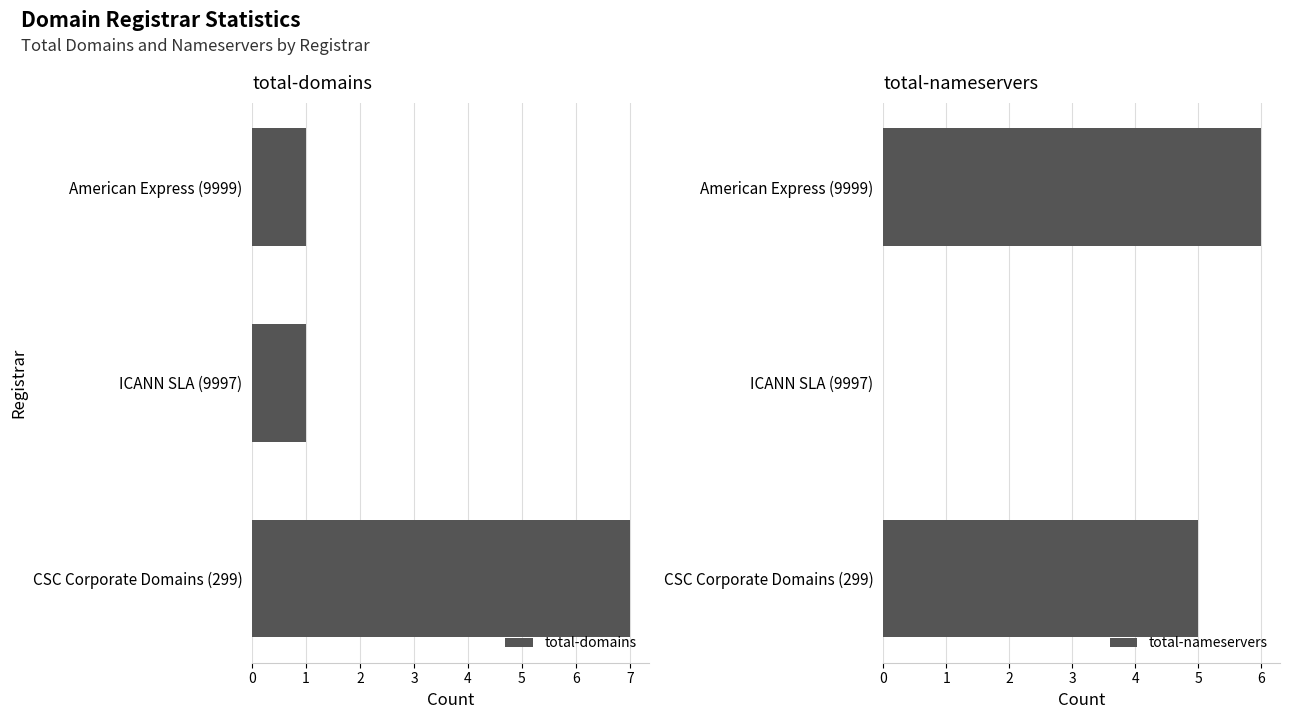

What is the highest value of the total-domains series?

7